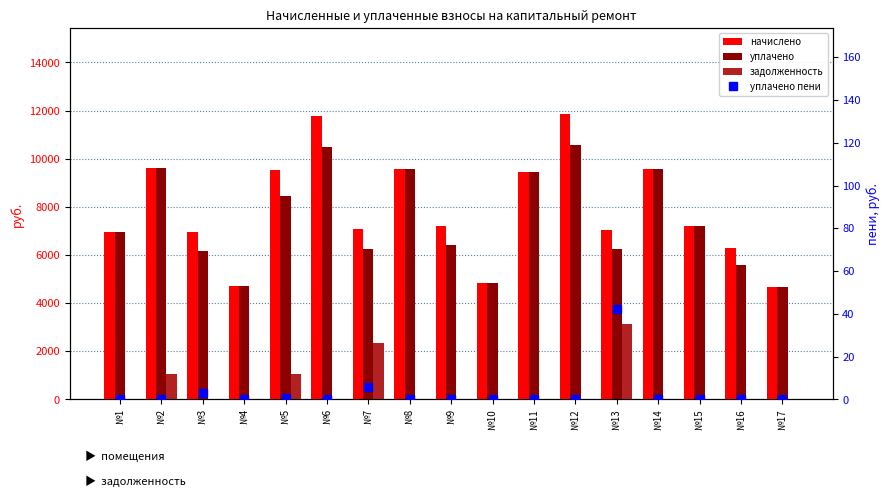

What is the average value of the задолженность series?

448.4